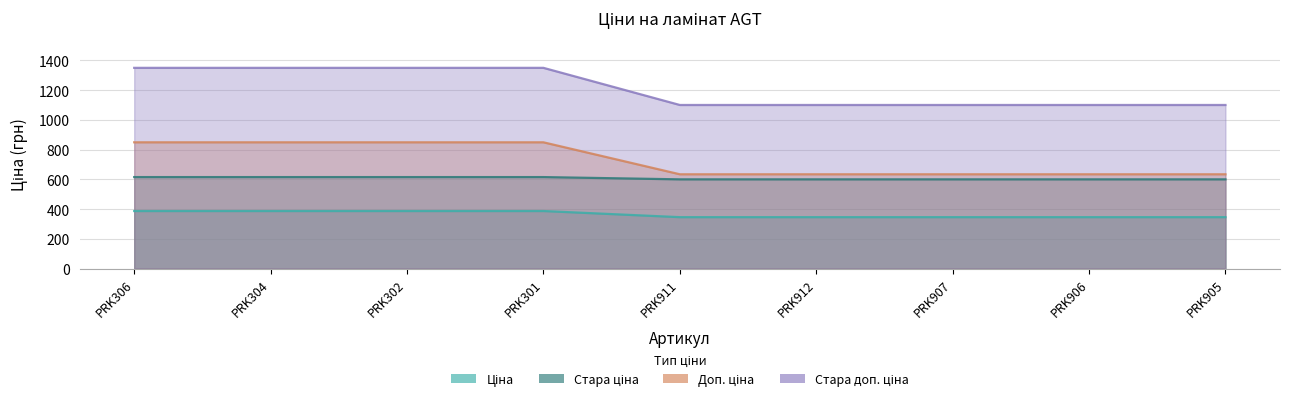

Is it true that Стара доп. ціна equals 371.4 at PRK911?

False